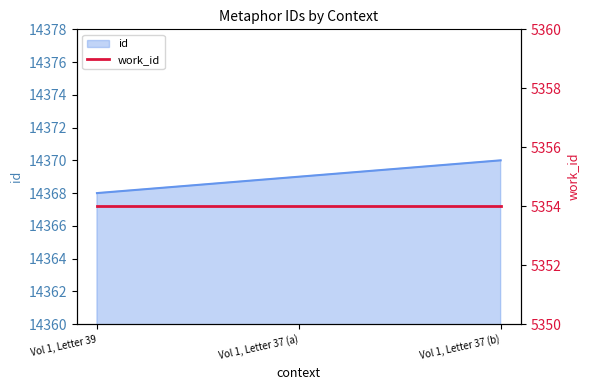

At which category does the chart reach its peak across all series?

Vol 1, Letter 37 (b)